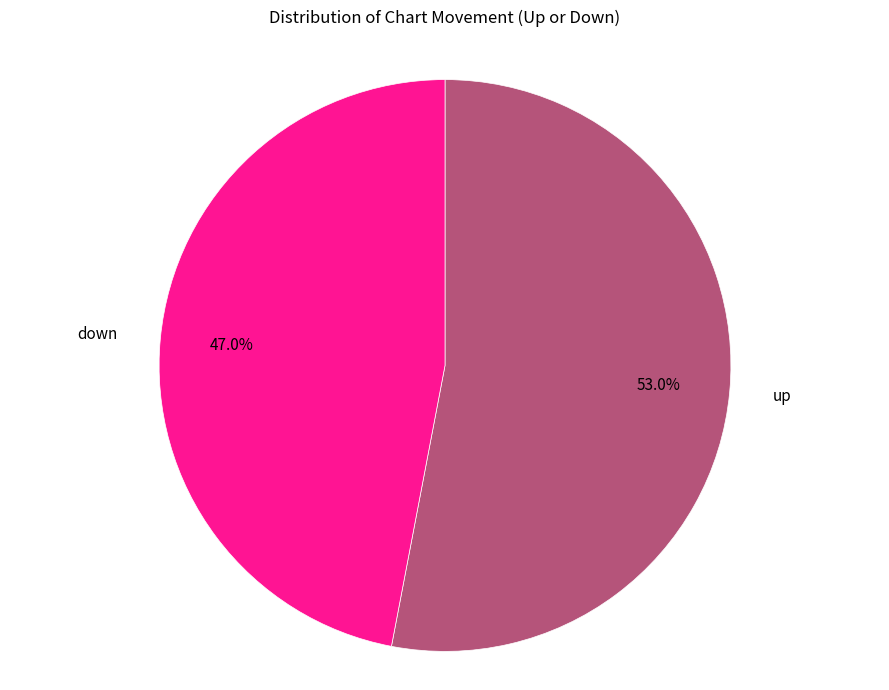

Which category accounts for the majority?

up